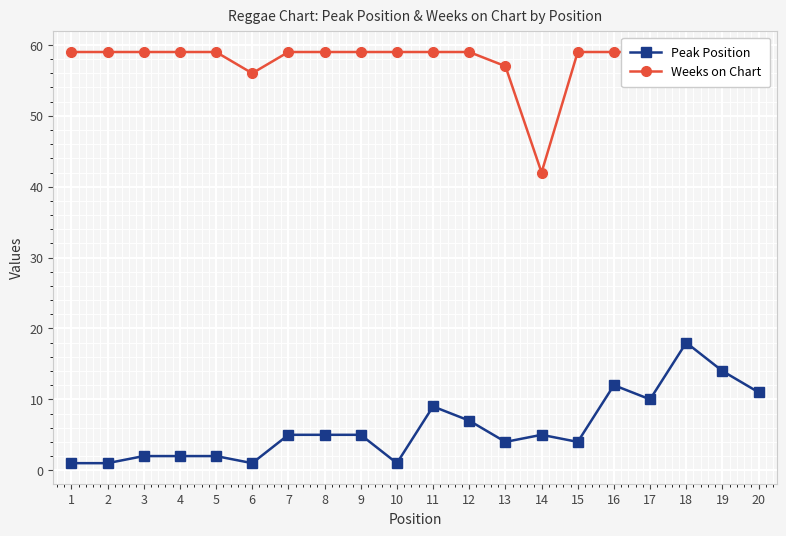

How many data points in Peak Position are less than 5?

9